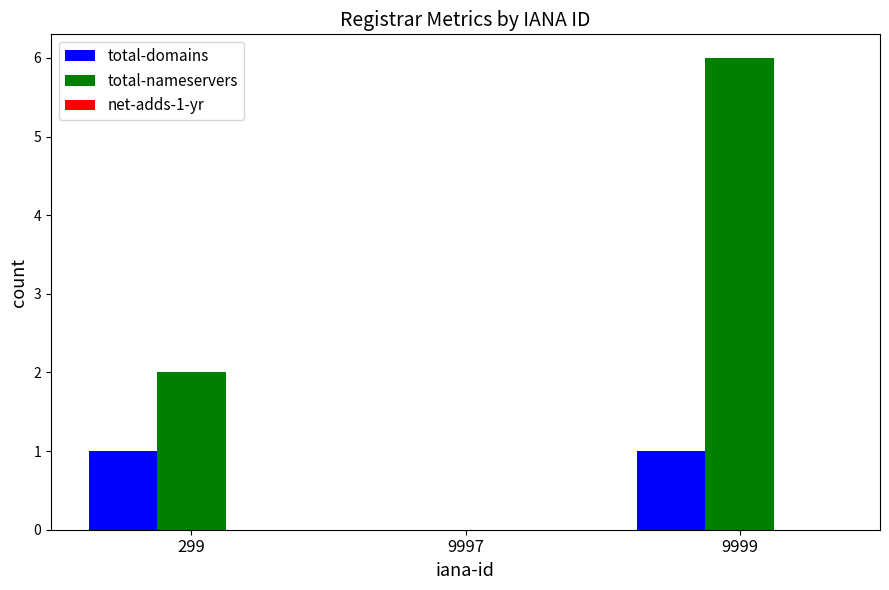

Between 299 and 9999, which series saw the biggest shift?

total-nameservers